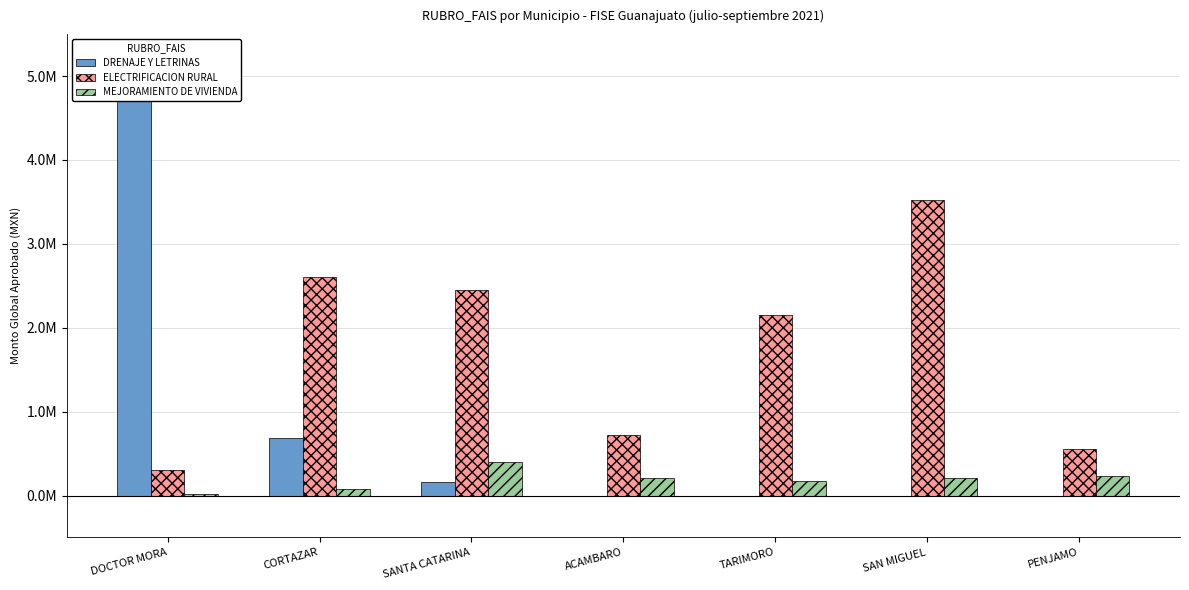

Reading left to right, extract all data points from this chart.

DRENAJE Y LETRINAS: 5076202.2	685295.2	166089.2	0.0	0.0	0.0	0.0
ELECTRIFICACION RURAL: 306933.3	2604260.6	2445855.7	721126.1	2148999.2	3518520.0	550765.9
MEJORAMIENTO DE VIVIENDA: 17178.9	83255.0	394373.4	203817.3	178616.5	206646.9	230344.5